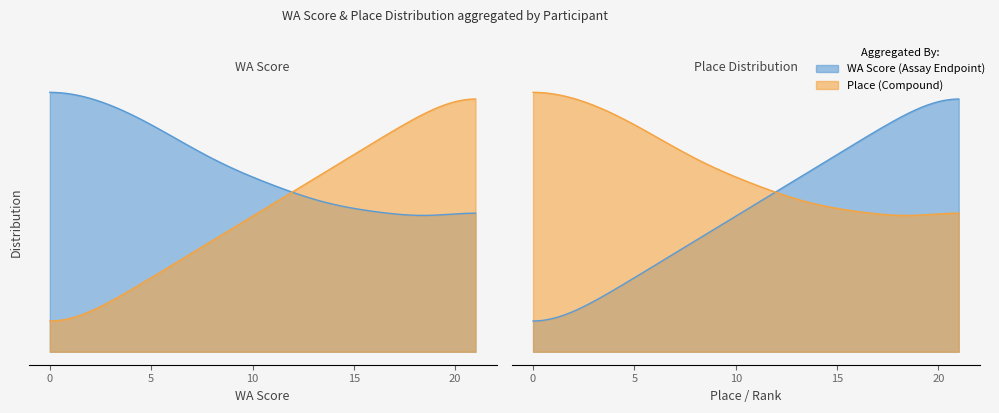

True or false: WA has more than 2 interior local peaks.

False